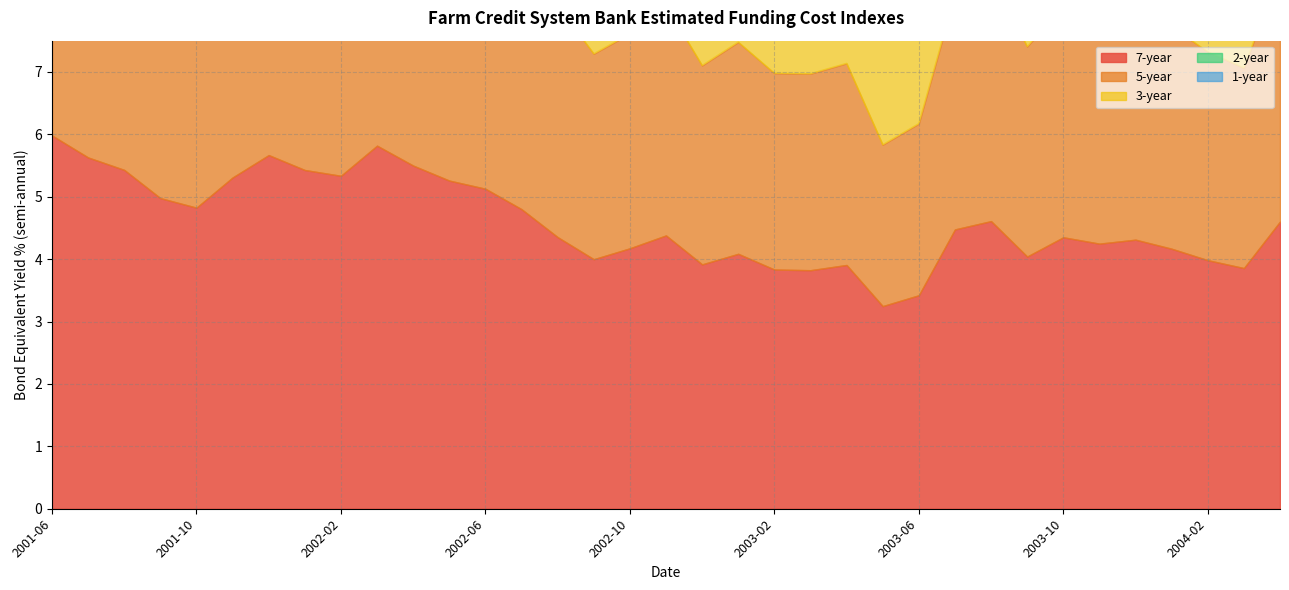

Which series changed the most between 2002-07 and 2002-12?

5-year